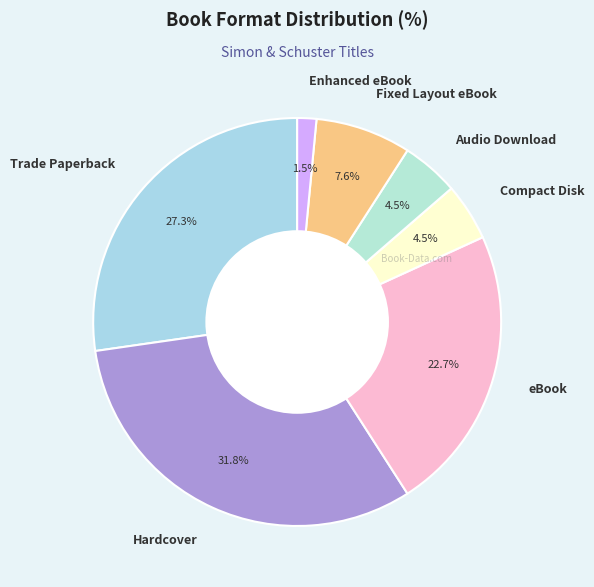

Which category has the biggest portion of the pie?

Hardcover